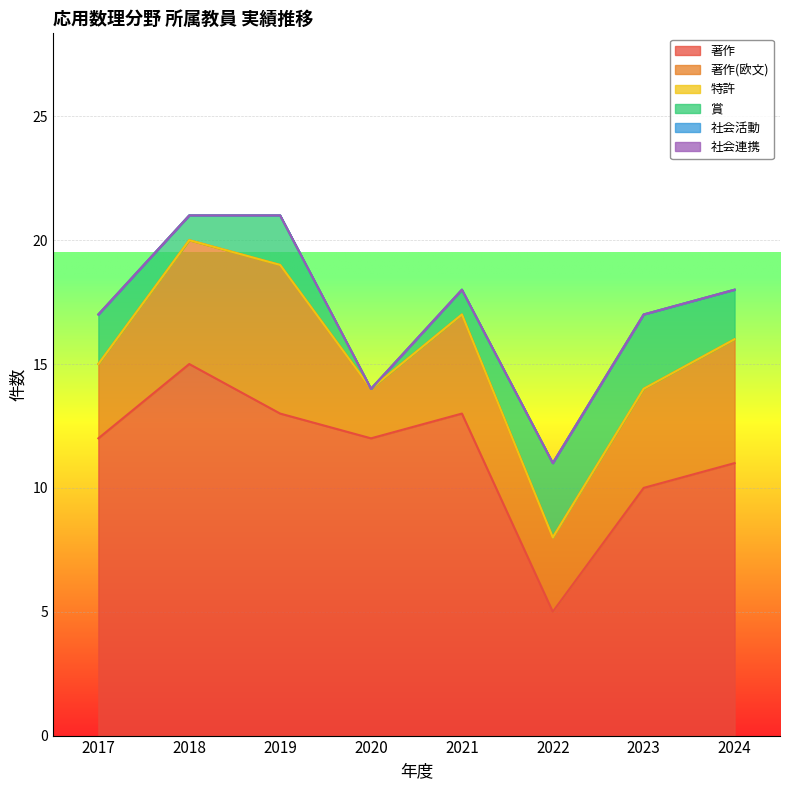

Reading left to right, extract all data points from this chart.

著作: 2017=12	2018=15	2019=13	2020=12	2021=13	2022=5	2023=10	2024=11
著作(欧文): 2017=3	2018=5	2019=6	2020=2	2021=4	2022=3	2023=4	2024=5
特許: 2017=0	2018=0	2019=0	2020=0	2021=0	2022=0	2023=0	2024=0
賞: 2017=2	2018=1	2019=2	2020=0	2021=1	2022=3	2023=3	2024=2
社会活動: 2017=0	2018=0	2019=0	2020=0	2021=0	2022=0	2023=0	2024=0
社会連携: 2017=0	2018=0	2019=0	2020=0	2021=0	2022=0	2023=0	2024=0